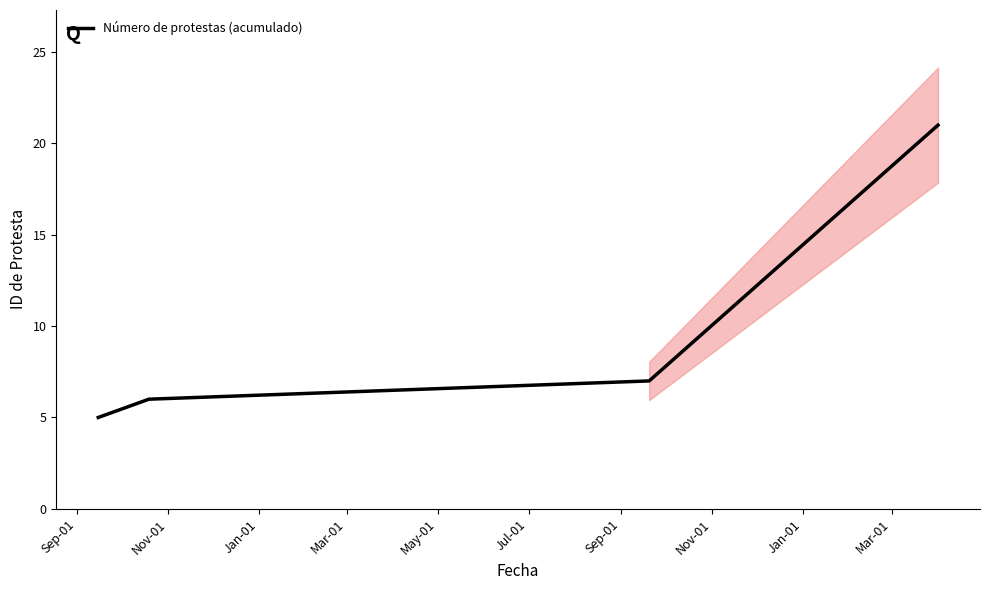

How many lines are shown in the chart?

1